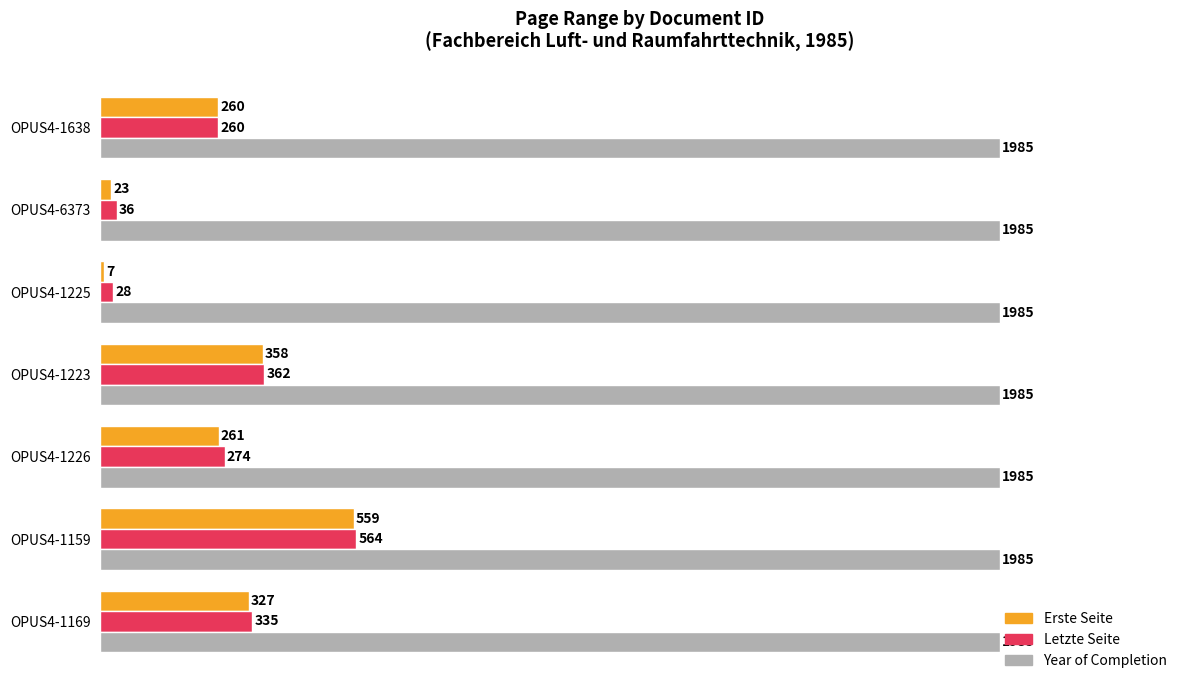

What is the maximum value for Year of Completion?

1985